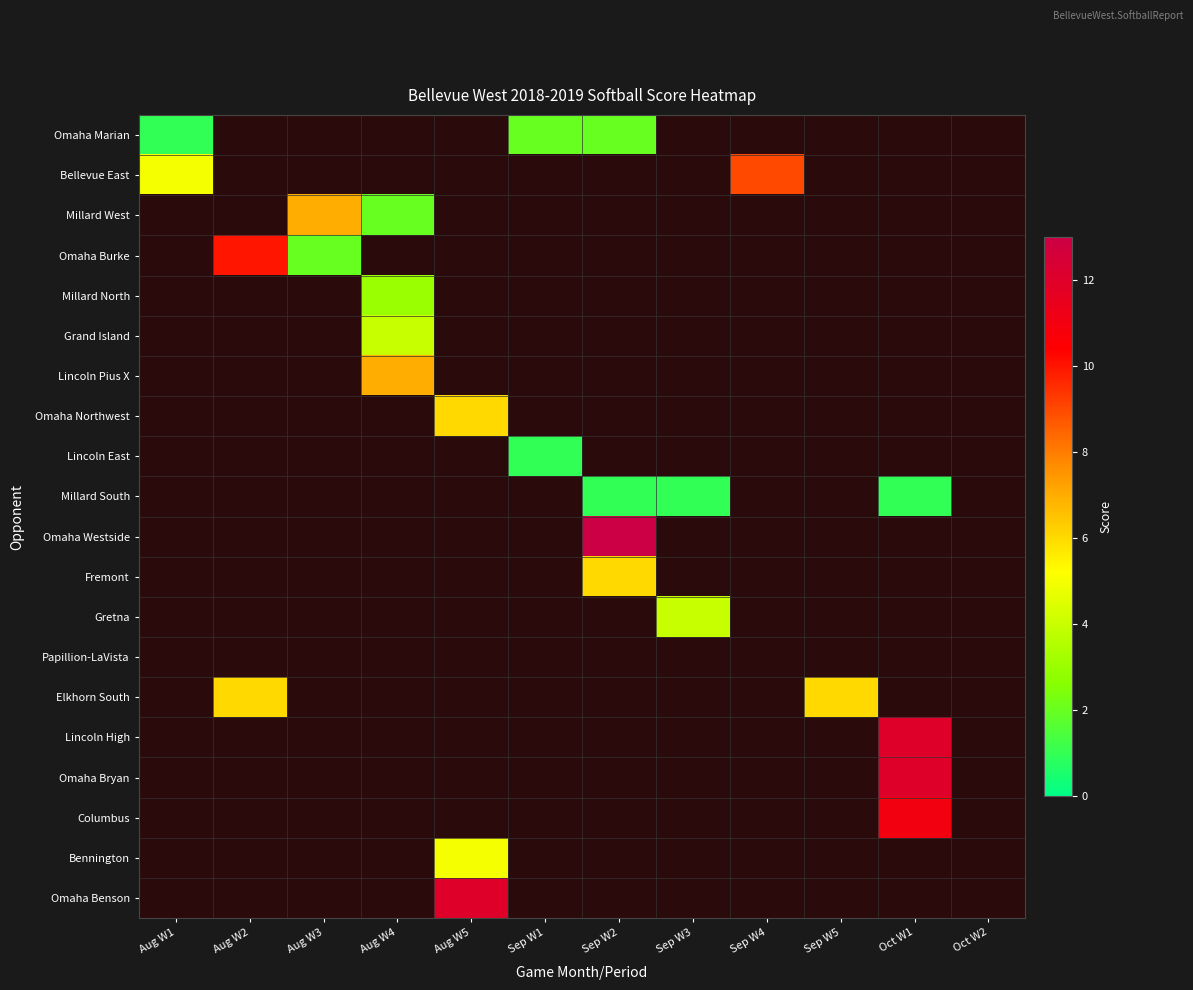

Reading left to right, transcribe all the data shown in this chart.

Omaha Marian: Aug W1=1	Aug W2=0	Aug W3=0	Aug W4=0	Aug W5=0	Sep W1=2	Sep W2=2	Sep W3=0	Sep W4=0	Sep W5=0	Oct W1=0	Oct W2=0
Bellevue East: Aug W1=5	Aug W2=0	Aug W3=0	Aug W4=0	Aug W5=0	Sep W1=0	Sep W2=0	Sep W3=0	Sep W4=9	Sep W5=0	Oct W1=0	Oct W2=0
Millard West: Aug W1=0	Aug W2=0	Aug W3=7	Aug W4=2	Aug W5=0	Sep W1=0	Sep W2=0	Sep W3=0	Sep W4=0	Sep W5=0	Oct W1=0	Oct W2=0
Omaha Burke: Aug W1=0	Aug W2=10	Aug W3=2	Aug W4=0	Aug W5=0	Sep W1=0	Sep W2=0	Sep W3=0	Sep W4=0	Sep W5=0	Oct W1=0	Oct W2=0
Millard North: Aug W1=0	Aug W2=0	Aug W3=0	Aug W4=3	Aug W5=0	Sep W1=0	Sep W2=0	Sep W3=0	Sep W4=0	Sep W5=0	Oct W1=0	Oct W2=0
Grand Island: Aug W1=0	Aug W2=0	Aug W3=0	Aug W4=4	Aug W5=0	Sep W1=0	Sep W2=0	Sep W3=0	Sep W4=0	Sep W5=0	Oct W1=0	Oct W2=0
Lincoln Pius X: Aug W1=0	Aug W2=0	Aug W3=0	Aug W4=7	Aug W5=0	Sep W1=0	Sep W2=0	Sep W3=0	Sep W4=0	Sep W5=0	Oct W1=0	Oct W2=0
Omaha Northwest: Aug W1=0	Aug W2=0	Aug W3=0	Aug W4=0	Aug W5=6	Sep W1=0	Sep W2=0	Sep W3=0	Sep W4=0	Sep W5=0	Oct W1=0	Oct W2=0
Lincoln East: Aug W1=0	Aug W2=0	Aug W3=0	Aug W4=0	Aug W5=0	Sep W1=1	Sep W2=0	Sep W3=0	Sep W4=0	Sep W5=0	Oct W1=0	Oct W2=0
Millard South: Aug W1=0	Aug W2=0	Aug W3=0	Aug W4=0	Aug W5=0	Sep W1=0	Sep W2=1	Sep W3=1	Sep W4=0	Sep W5=0	Oct W1=1	Oct W2=0
Omaha Westside: Aug W1=0	Aug W2=0	Aug W3=0	Aug W4=0	Aug W5=0	Sep W1=0	Sep W2=13	Sep W3=0	Sep W4=0	Sep W5=0	Oct W1=0	Oct W2=0
Fremont: Aug W1=0	Aug W2=0	Aug W3=0	Aug W4=0	Aug W5=0	Sep W1=0	Sep W2=6	Sep W3=0	Sep W4=0	Sep W5=0	Oct W1=0	Oct W2=0
Gretna: Aug W1=0	Aug W2=0	Aug W3=0	Aug W4=0	Aug W5=0	Sep W1=0	Sep W2=0	Sep W3=4	Sep W4=0	Sep W5=0	Oct W1=0	Oct W2=0
Papillion-LaVista: Aug W1=0	Aug W2=0	Aug W3=0	Aug W4=0	Aug W5=0	Sep W1=0	Sep W2=0	Sep W3=0	Sep W4=0	Sep W5=0	Oct W1=0	Oct W2=0
Elkhorn South: Aug W1=0	Aug W2=6	Aug W3=0	Aug W4=0	Aug W5=0	Sep W1=0	Sep W2=0	Sep W3=0	Sep W4=0	Sep W5=6	Oct W1=0	Oct W2=0
Lincoln High: Aug W1=0	Aug W2=0	Aug W3=0	Aug W4=0	Aug W5=0	Sep W1=0	Sep W2=0	Sep W3=0	Sep W4=0	Sep W5=0	Oct W1=12	Oct W2=0
Omaha Bryan: Aug W1=0	Aug W2=0	Aug W3=0	Aug W4=0	Aug W5=0	Sep W1=0	Sep W2=0	Sep W3=0	Sep W4=0	Sep W5=0	Oct W1=12	Oct W2=0
Columbus: Aug W1=0	Aug W2=0	Aug W3=0	Aug W4=0	Aug W5=0	Sep W1=0	Sep W2=0	Sep W3=0	Sep W4=0	Sep W5=0	Oct W1=11	Oct W2=0
Bennington: Aug W1=0	Aug W2=0	Aug W3=0	Aug W4=0	Aug W5=5	Sep W1=0	Sep W2=0	Sep W3=0	Sep W4=0	Sep W5=0	Oct W1=0	Oct W2=0
Omaha Benson: Aug W1=0	Aug W2=0	Aug W3=0	Aug W4=0	Aug W5=12	Sep W1=0	Sep W2=0	Sep W3=0	Sep W4=0	Sep W5=0	Oct W1=0	Oct W2=0